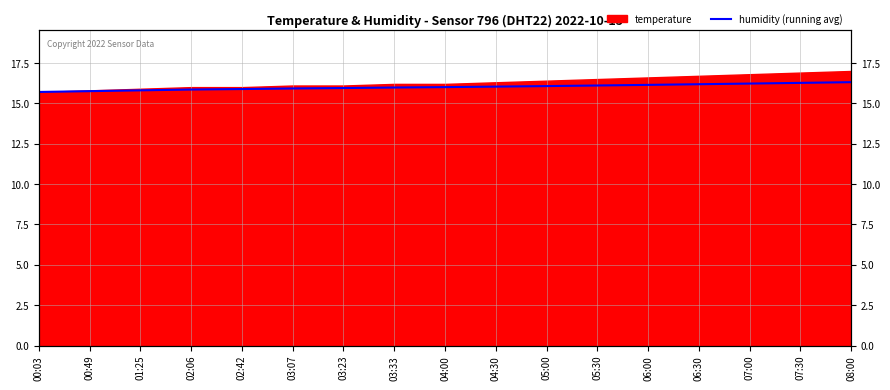

Does the chart display data point markers on the line(s)?

No